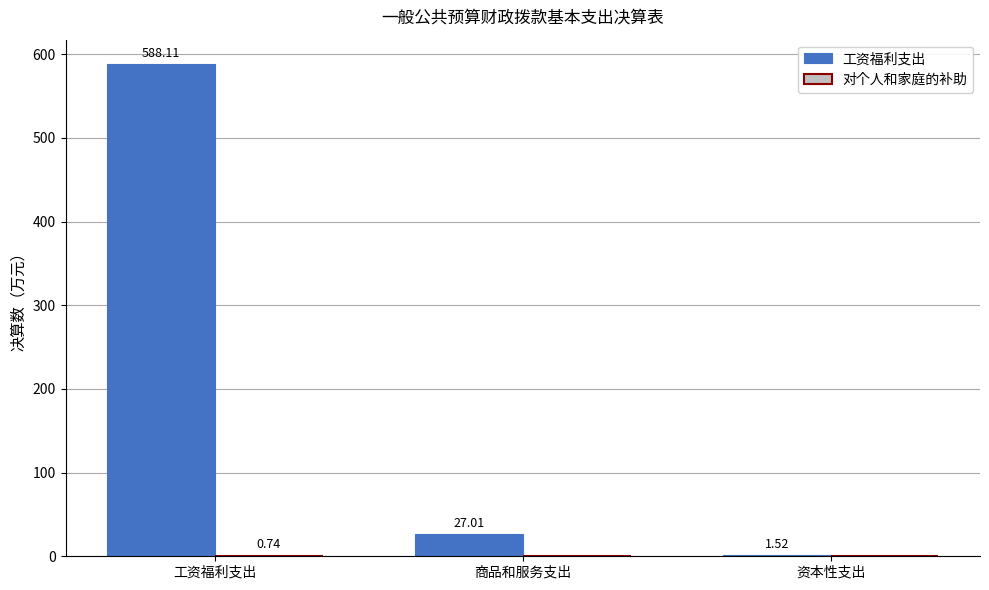

What is the total value across all series at 工资福利支出?

588.9